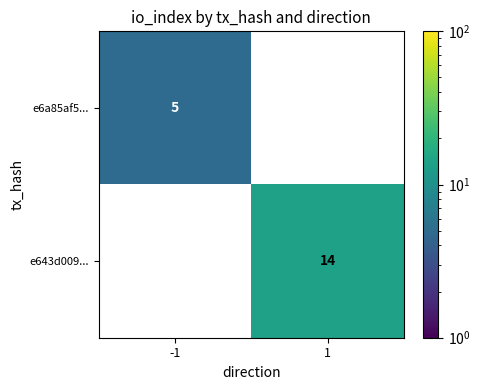

What is the minimum value shown in the chart?

5.0